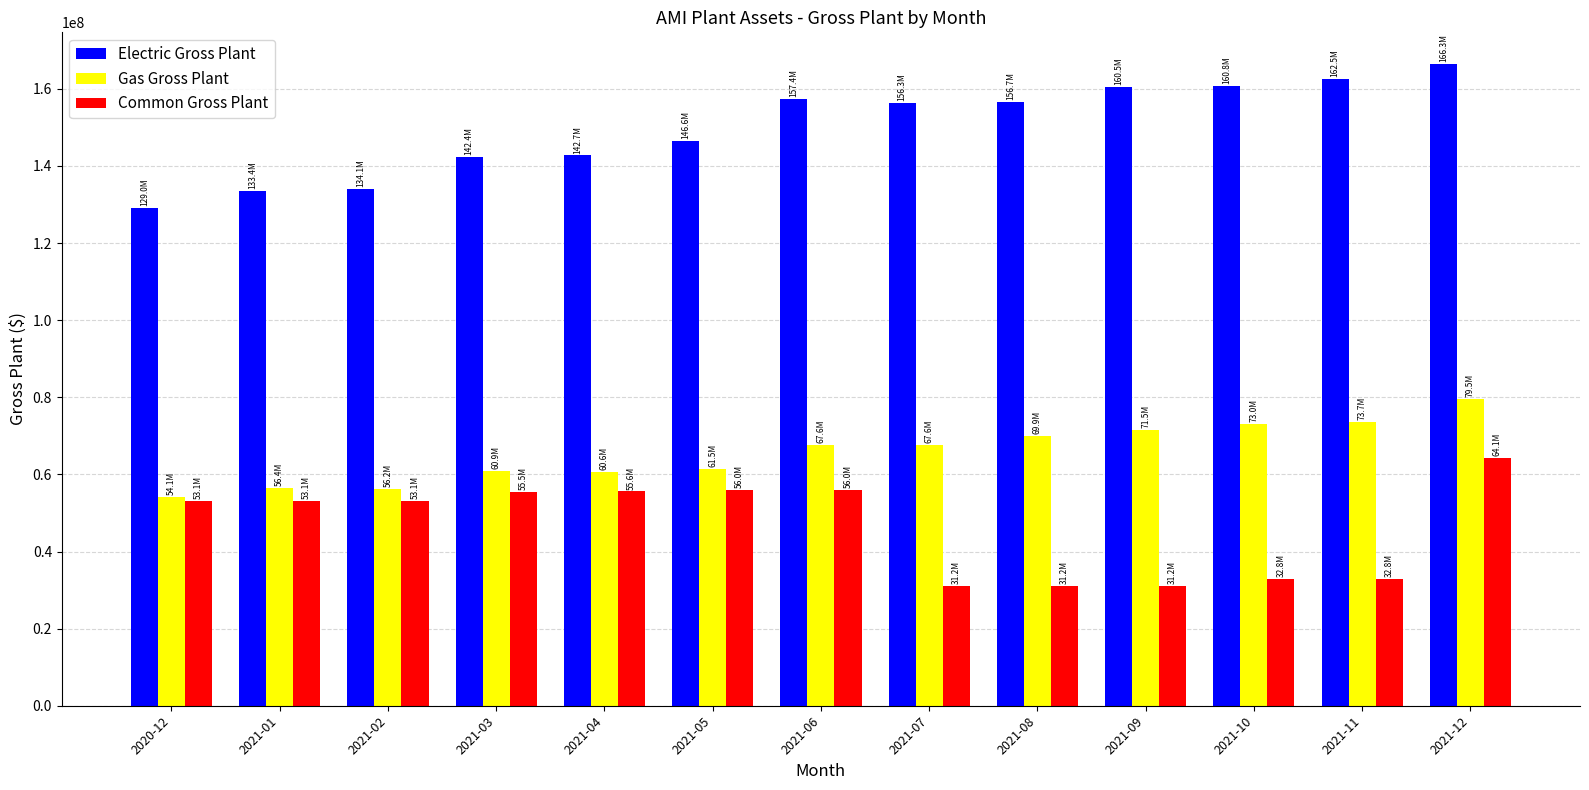

What is the maximum value shown in the chart?

166330918.4